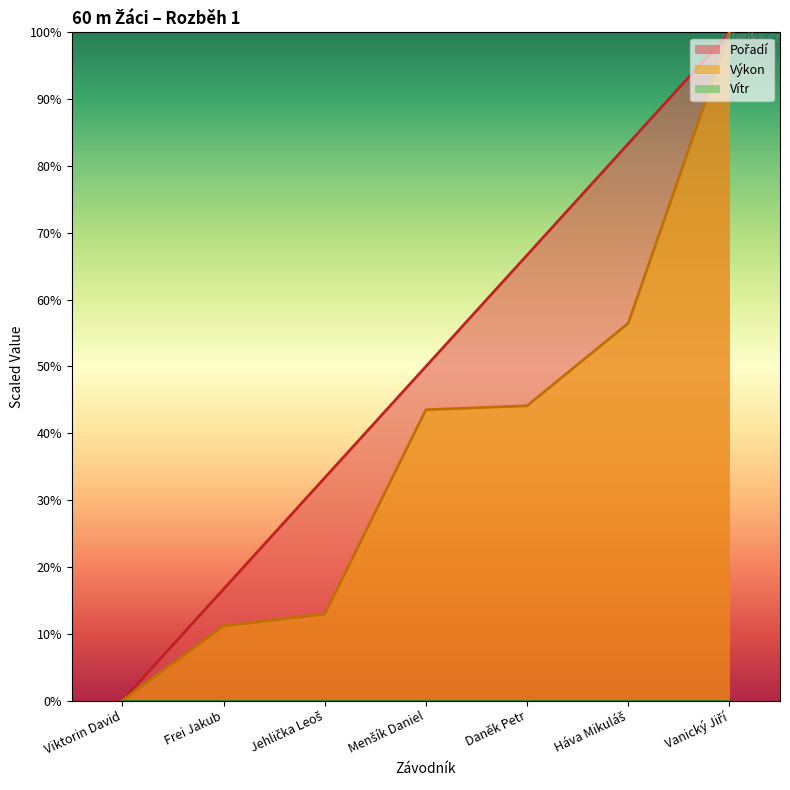

What position from the left is Daněk Petr?

5